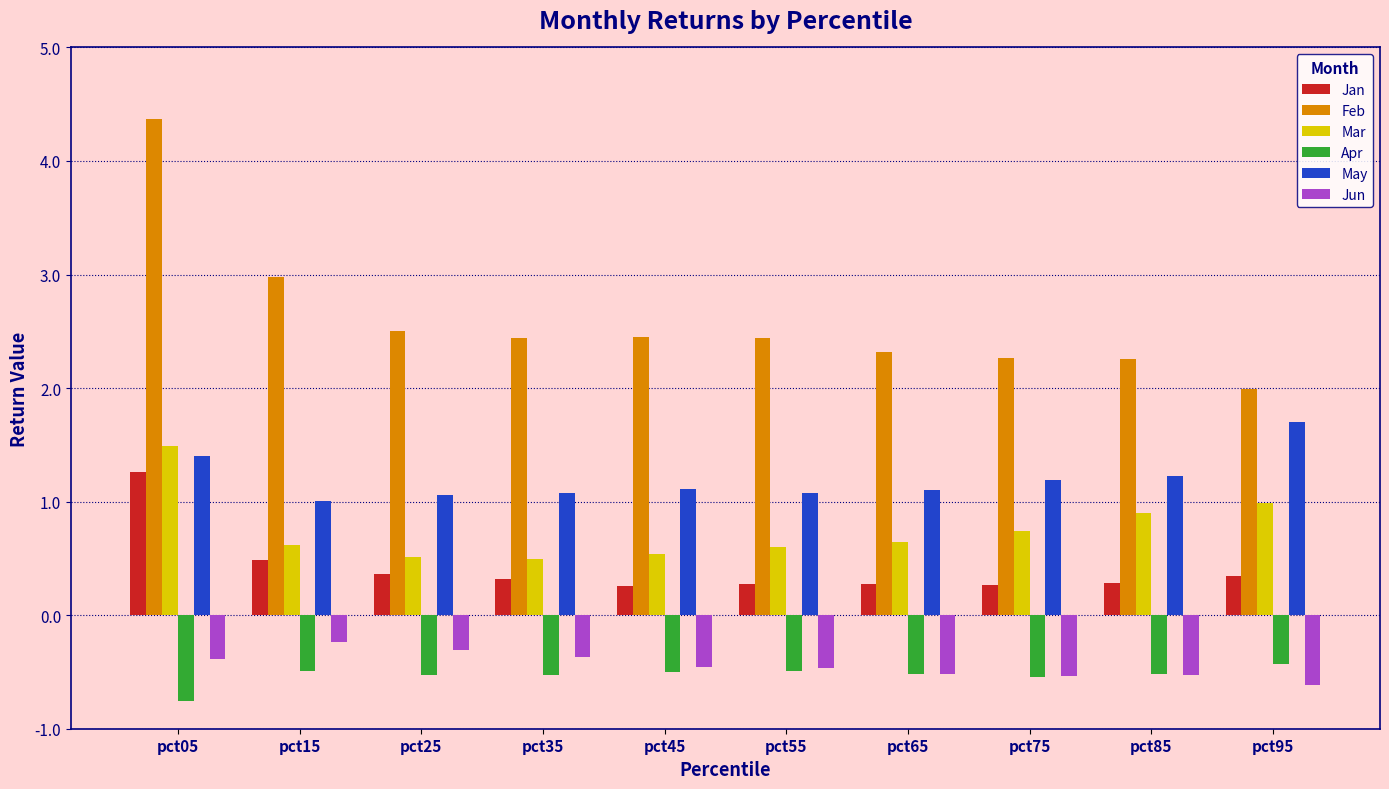

What is the maximum value shown in the chart?

4.4